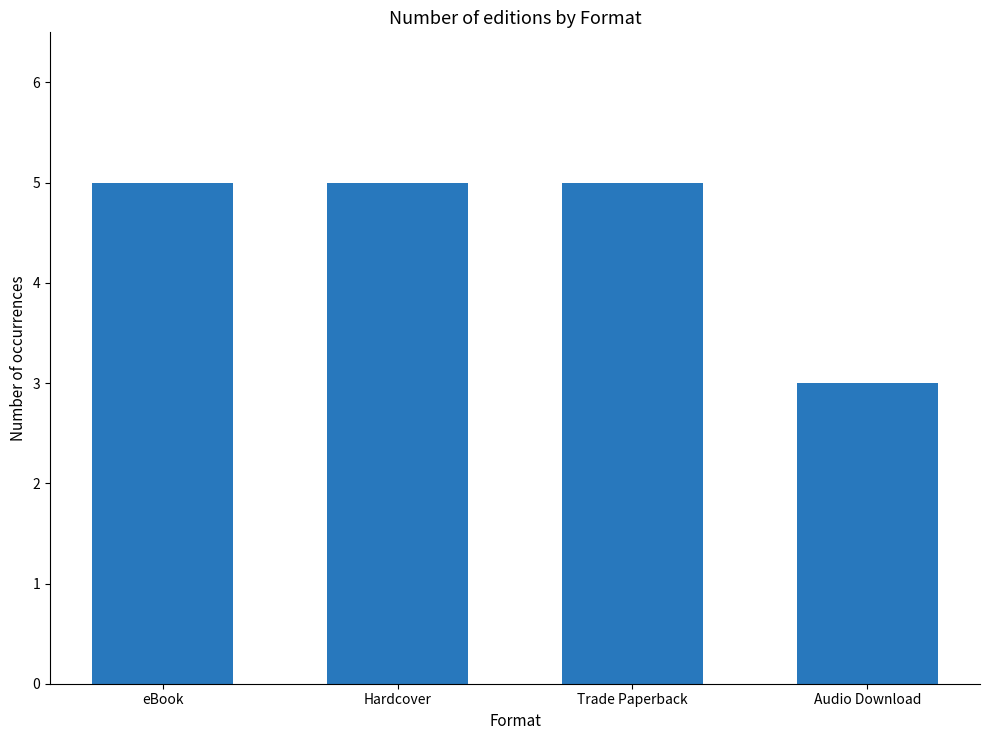

Approximately how many times larger is the value at eBook compared to Trade Paperback?

1.0